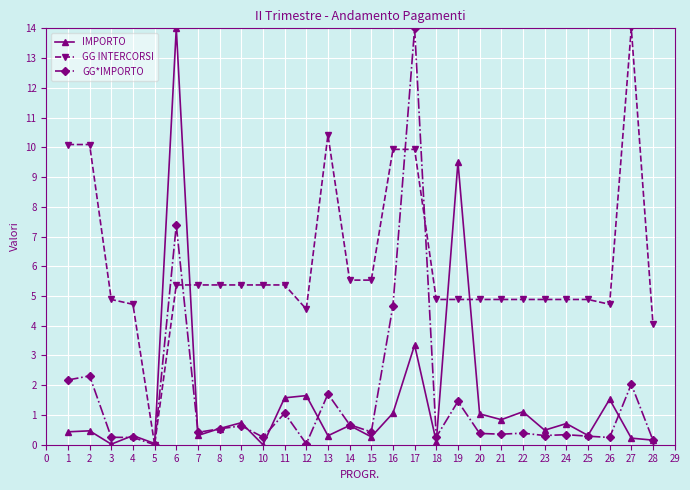

Does the chart display data point markers on the line(s)?

Yes